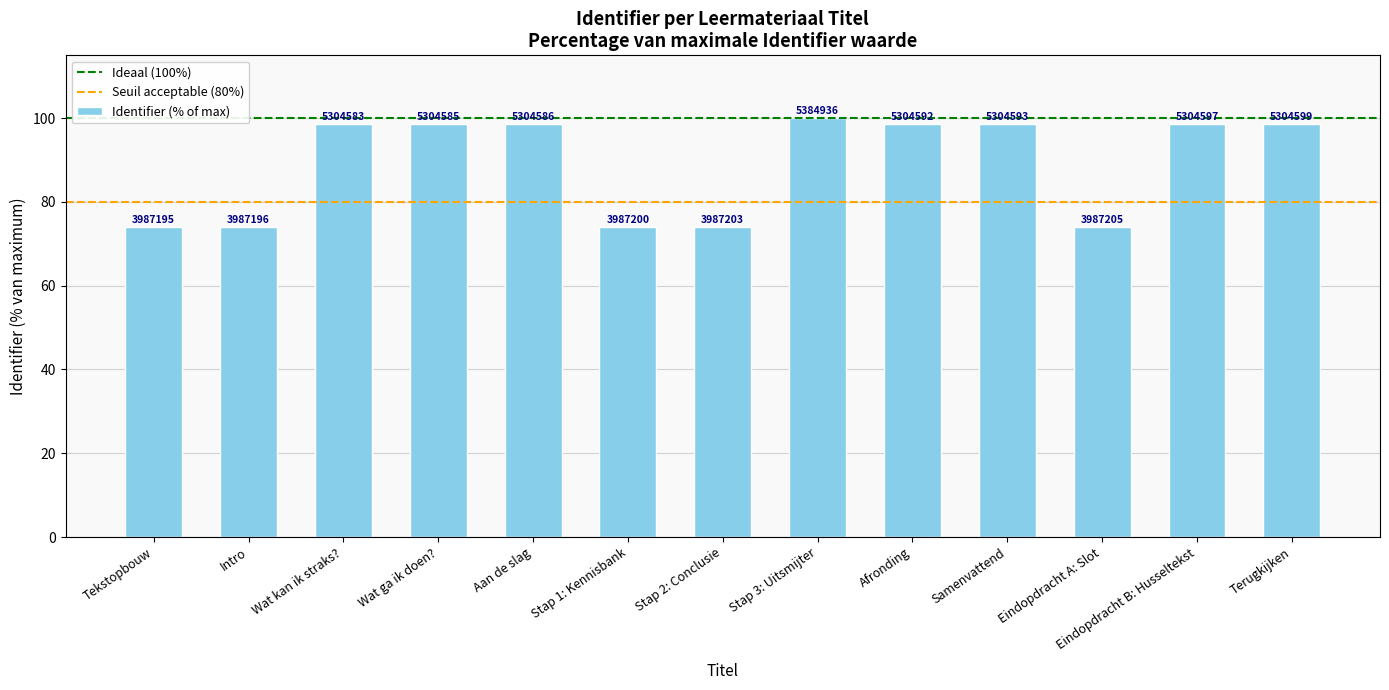

What is the smallest value displayed?

74.0